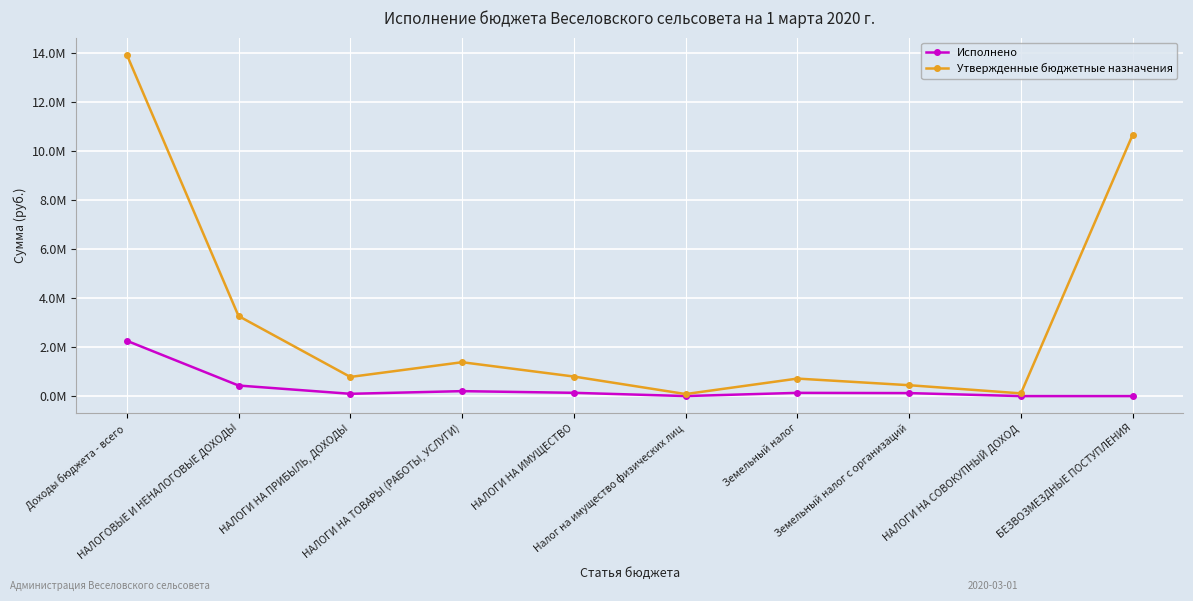

At which category does Утвержденные бюджетные назначения reach its first local peak?

НАЛОГИ НА ТОВАРЫ (РАБОТЫ, УСЛУГИ)